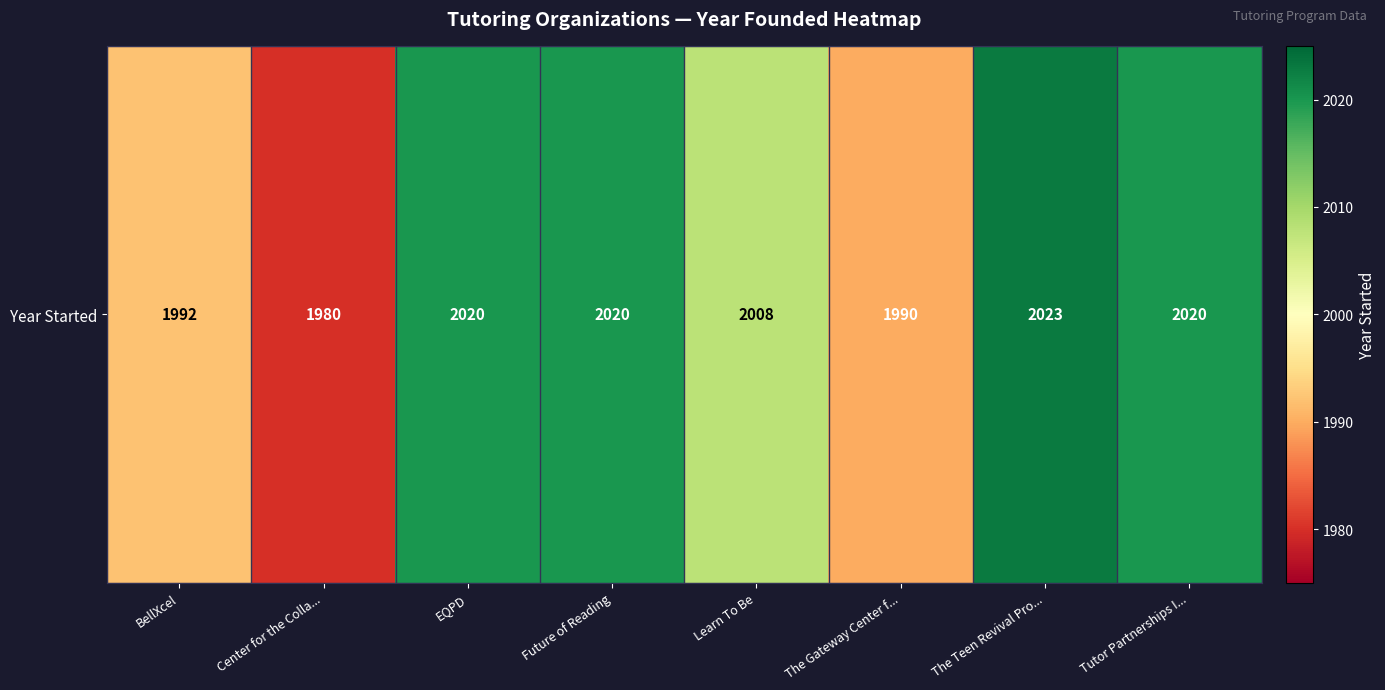

Which label corresponds to the largest value in the chart?

The Teen Revival Pro...